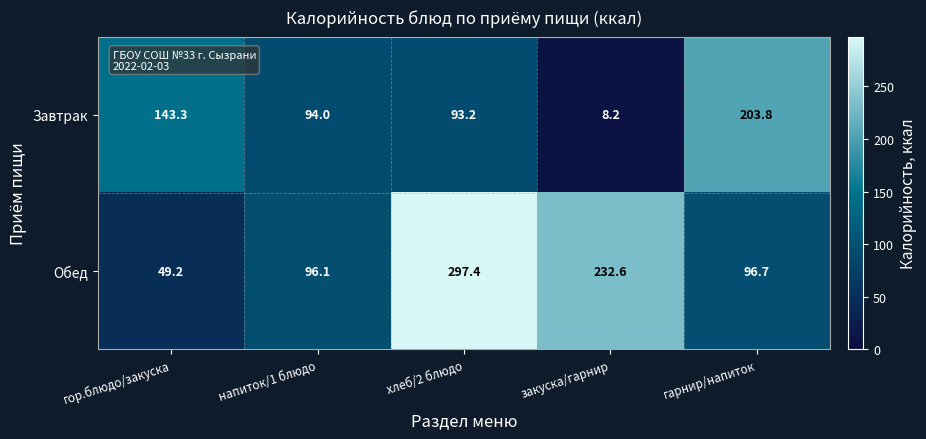

Is it true that Обед equals 391.9 at закуска/гарнир?

False